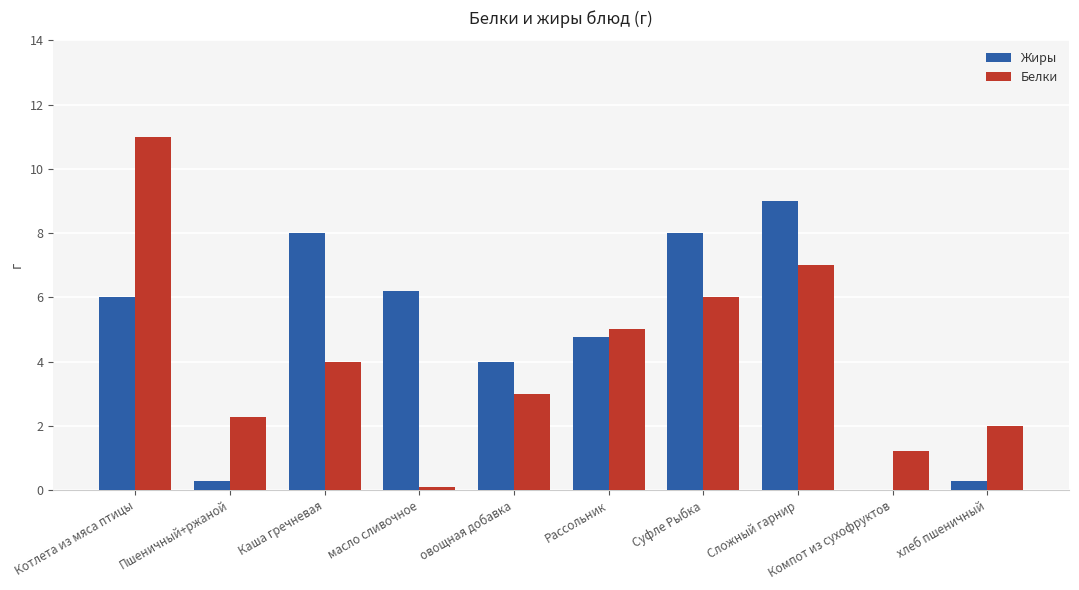

Does the chart contain stacked bars?

No